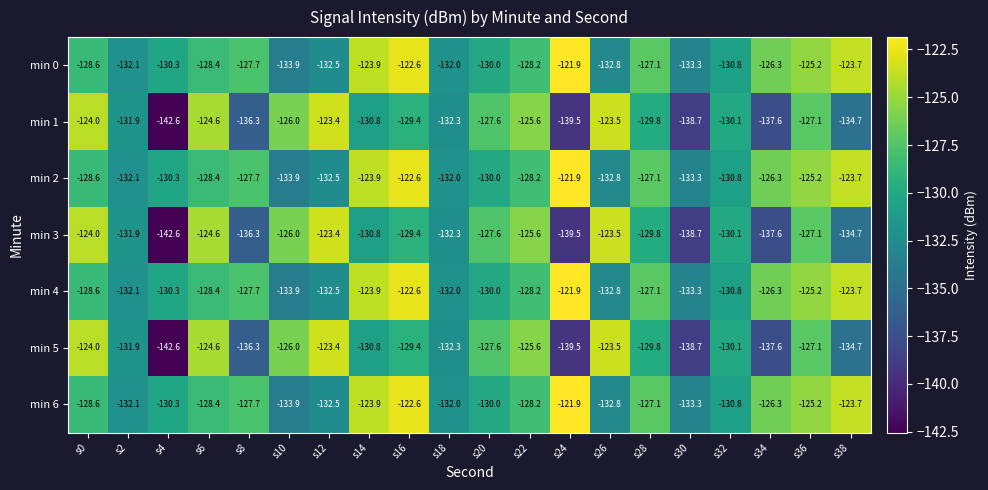

Rank the categories by min 0 value from lowest to highest.

s10, s30, s26, s12, s2, s18, s32, s4, s20, s0, s6, s22, s8, s28, s34, s36, s14, s38, s16, s24